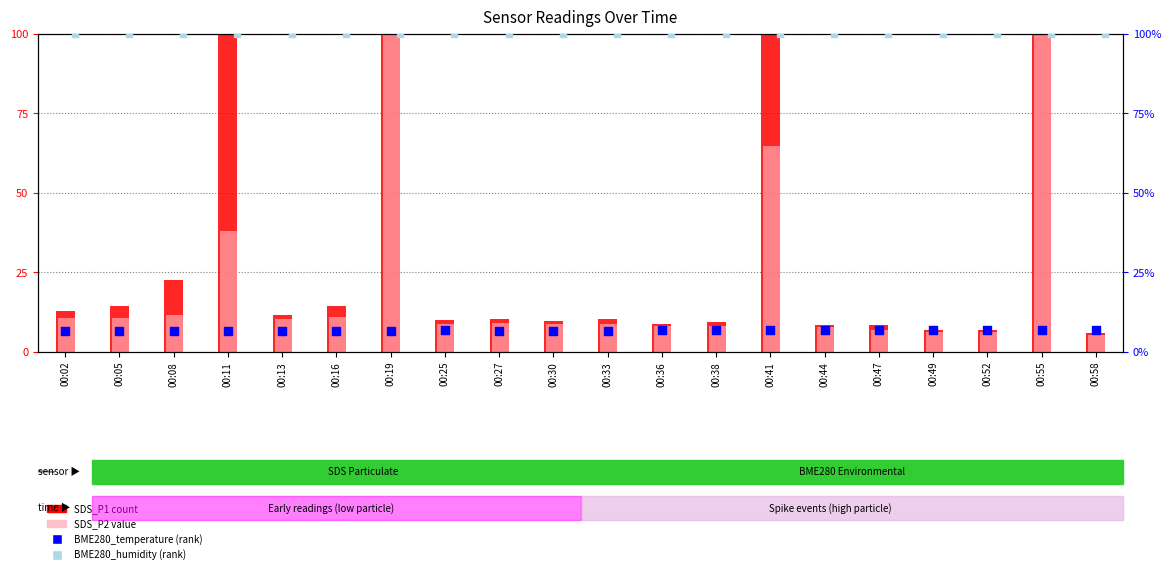

Which series reaches the maximum Y coordinate?

SDS_P1 (count)